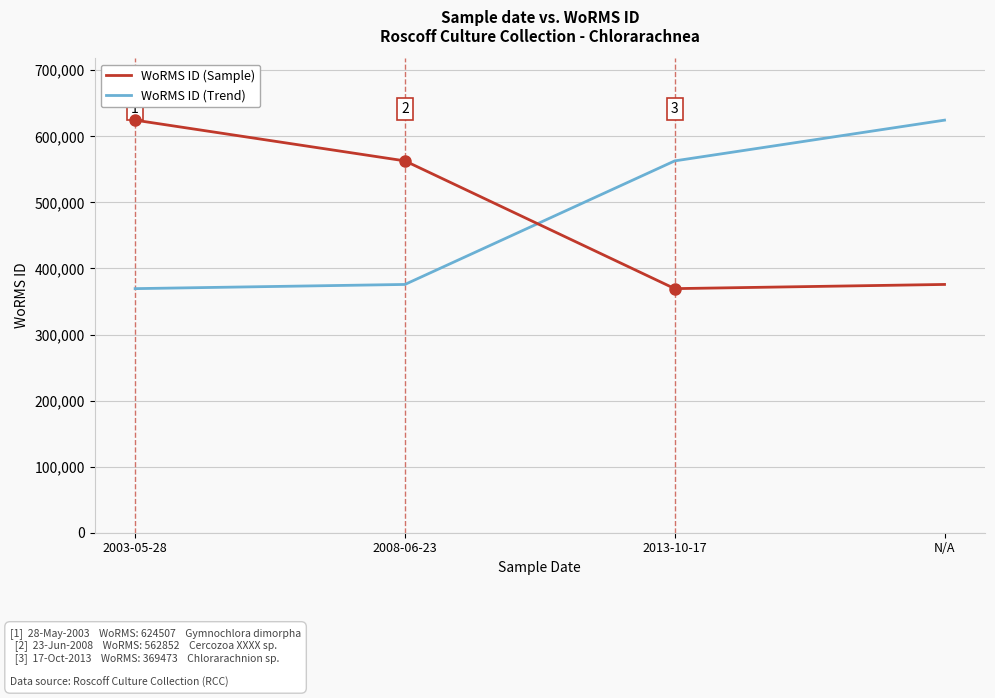

The WoRMS ID (Sample) series shows 957462 at 2003-05-28. True or false?

False